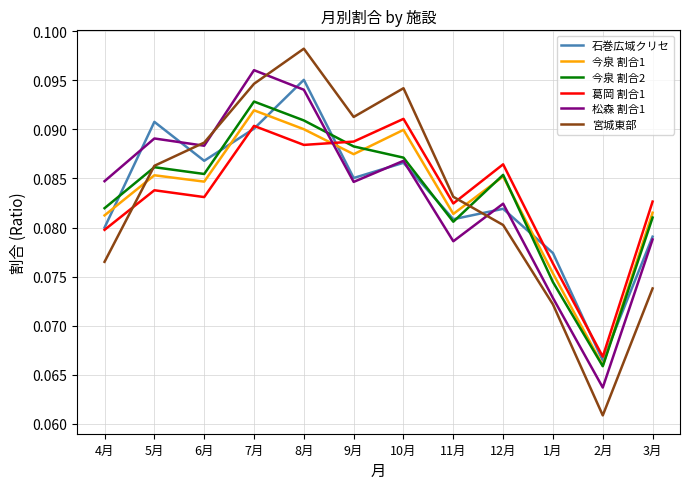

What position from the left is 7月?

4